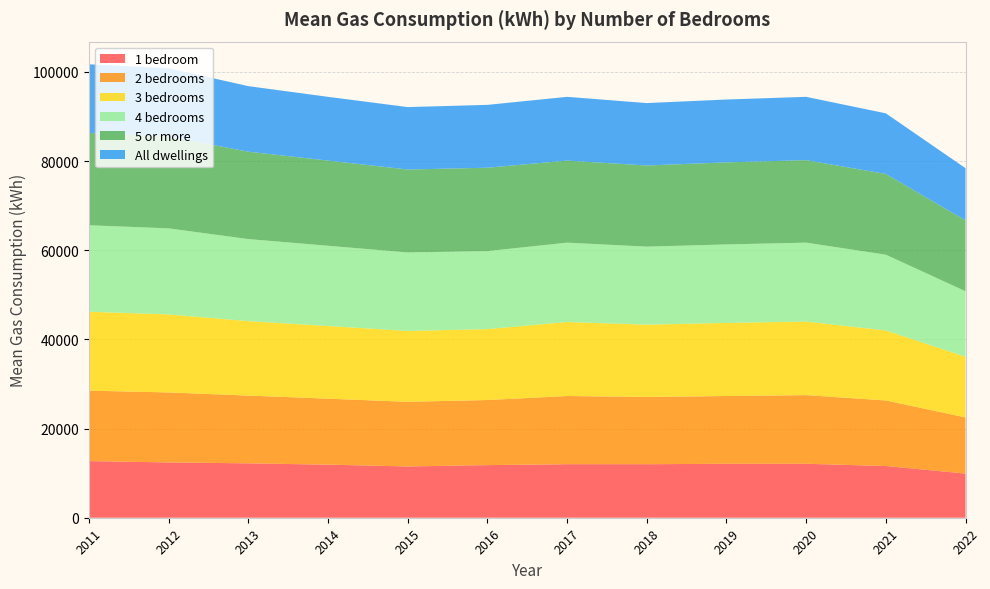

Reading left to right, extract all data points from this chart.

1 bedroom: 2011=12700	2012=12400	2013=12200	2014=11900	2015=11500	2016=11800	2017=12000	2018=12000	2019=12100	2020=12100	2021=11600	2022=9900
2 bedrooms: 2011=15800	2012=15700	2013=15200	2014=14800	2015=14500	2016=14600	2017=15300	2018=15100	2019=15200	2020=15400	2021=14700	2022=12600
3 bedrooms: 2011=17700	2012=17500	2013=16700	2014=16300	2015=15900	2016=15900	2017=16600	2018=16200	2019=16400	2020=16500	2021=15700	2022=13600
4 bedrooms: 2011=19400	2012=19300	2013=18400	2014=18000	2015=17600	2016=17500	2017=17800	2018=17500	2019=17600	2020=17700	2021=17000	2022=14700
5 or more: 2011=20700	2012=20600	2013=19600	2014=19100	2015=18600	2016=18700	2017=18400	2018=18200	2019=18400	2020=18500	2021=18100	2022=15900
All dwellings: 2011=15400	2012=15300	2013=14700	2014=14300	2015=14000	2016=14100	2017=14300	2018=14000	2019=14100	2020=14200	2021=13600	2022=11700